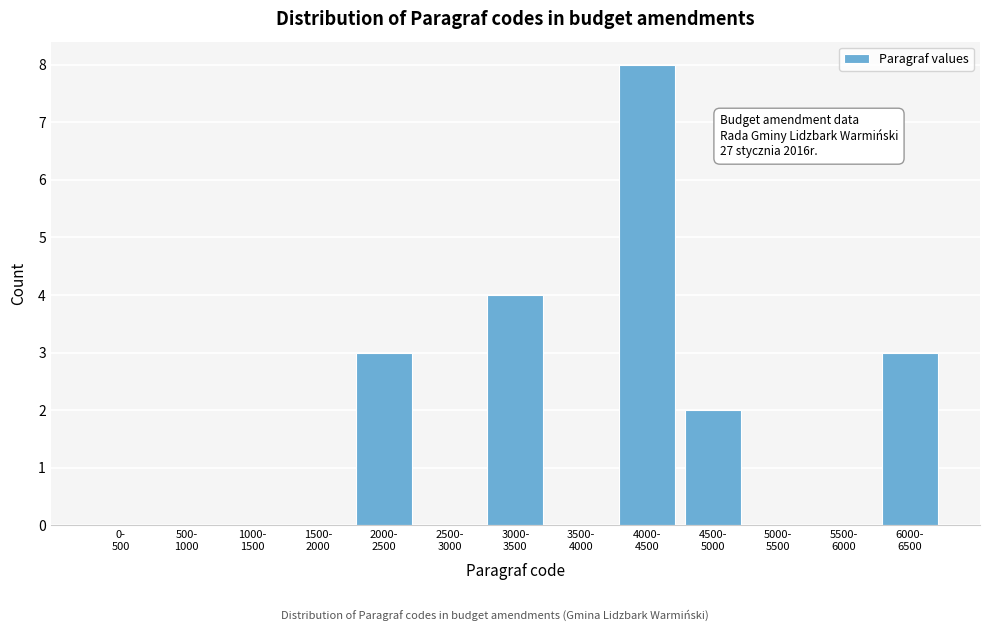

What is the maximum value shown in the chart?

8